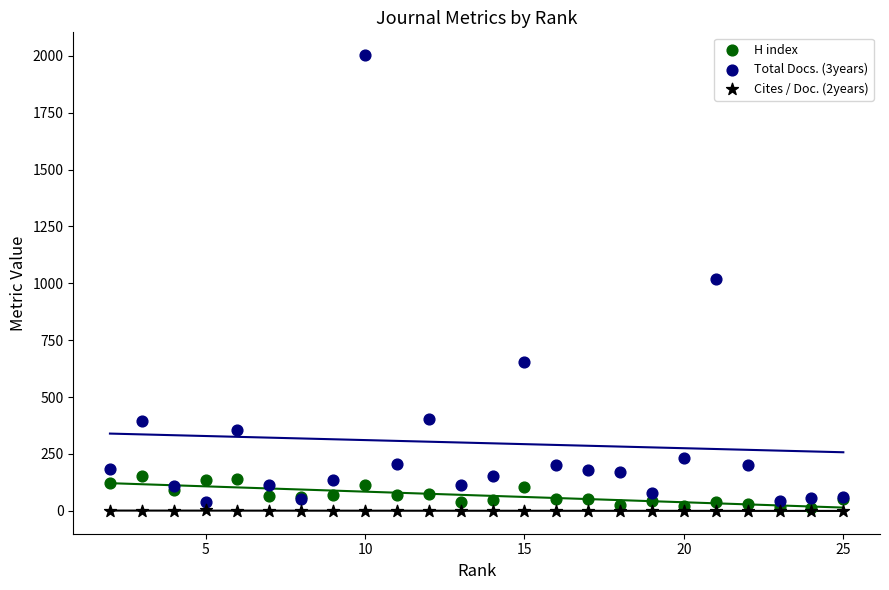

What are all the series names shown in the legend?

H index, Total Docs. (3years), Cites / Doc. (2years)